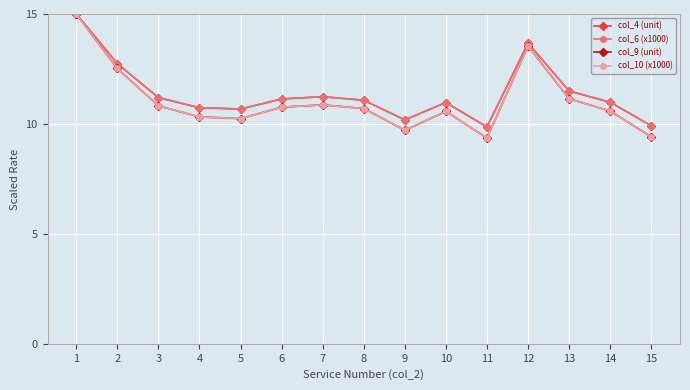

Which series has the largest range (max minus min)?

col_9 (unit)